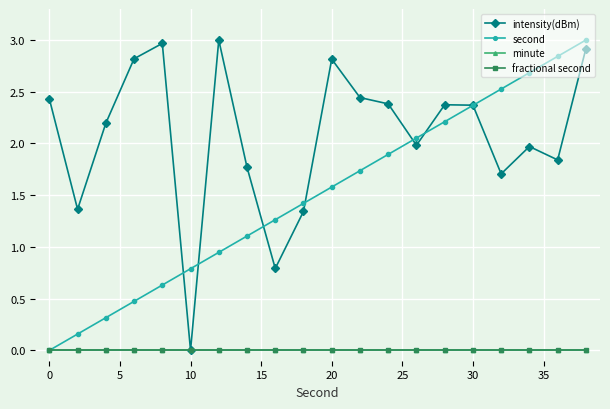

Is this an area chart (filled region under the line)?

No